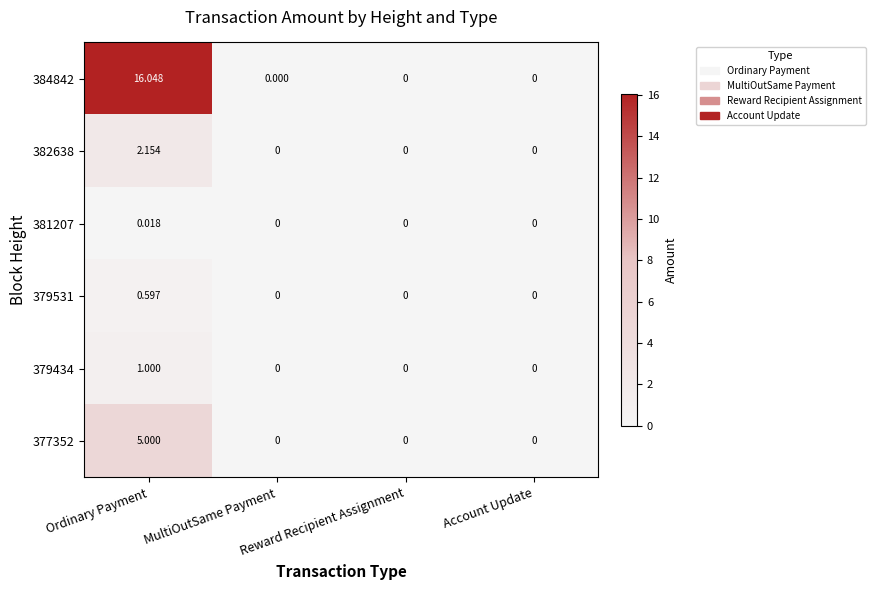

Which category has the highest value in the 384842 series?

Ordinary Payment